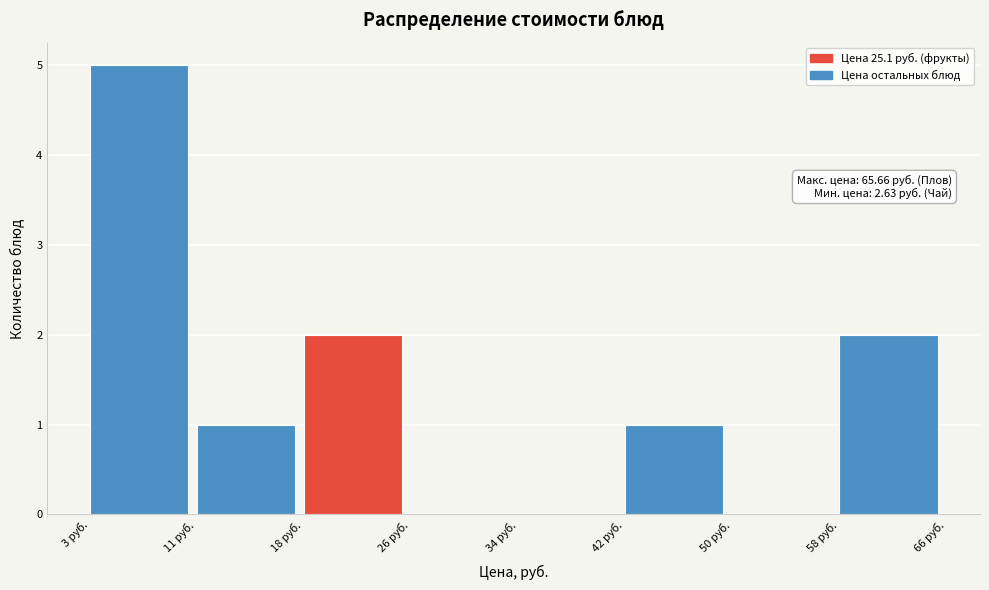

Over which range of the x-axis is the bar tallest?

3 to 11